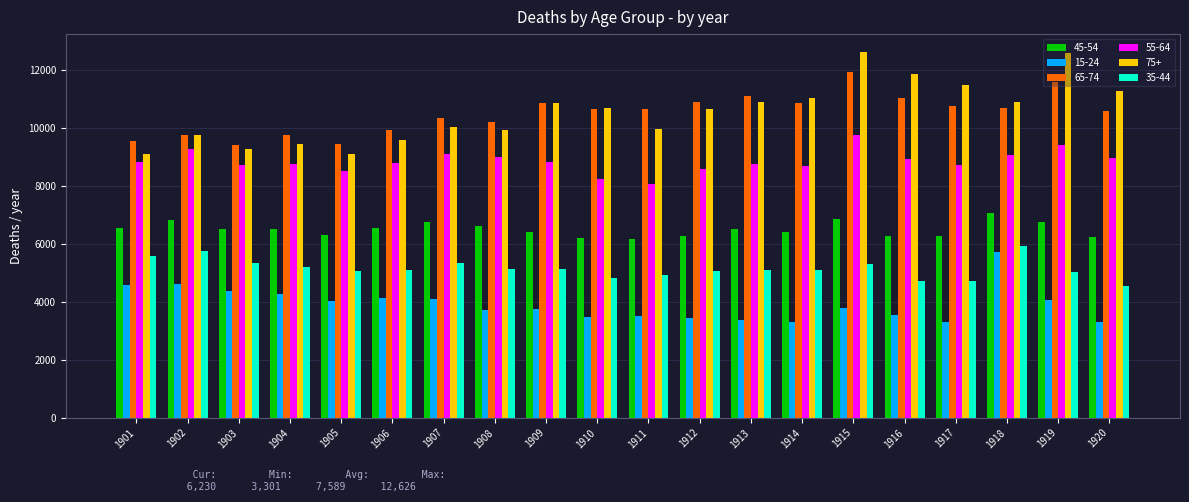

What is the value of the 15-24 bar at the 20th from the left?

3304